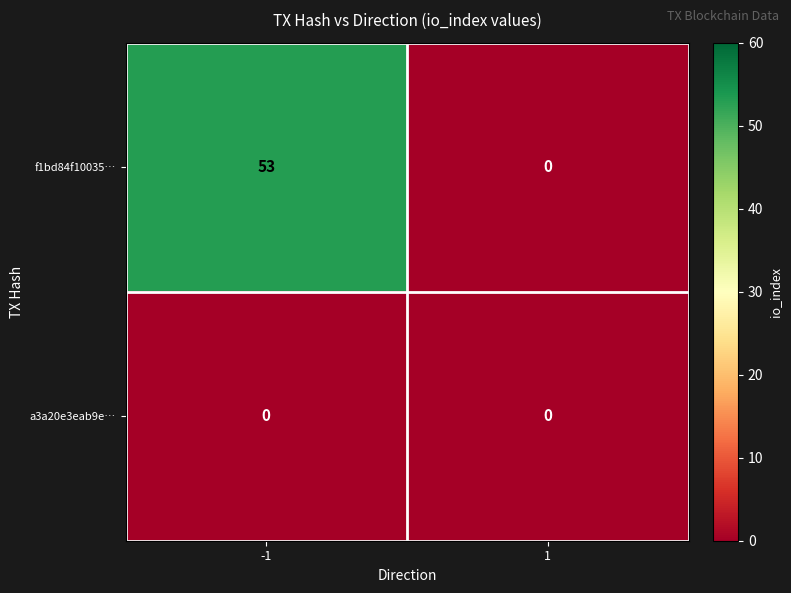

True or false: f1bd84f10035… has a value of 19 at -1.

False